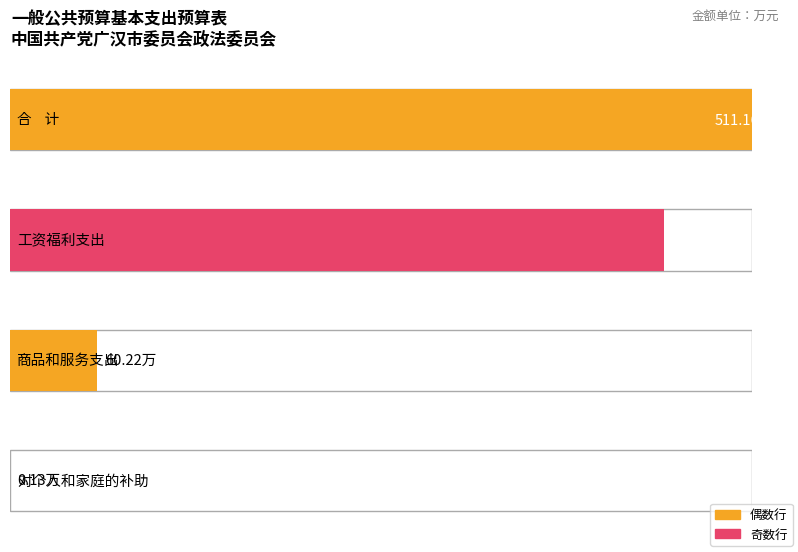

Read the 公用经费 value at 商品和服务支出.

60.2